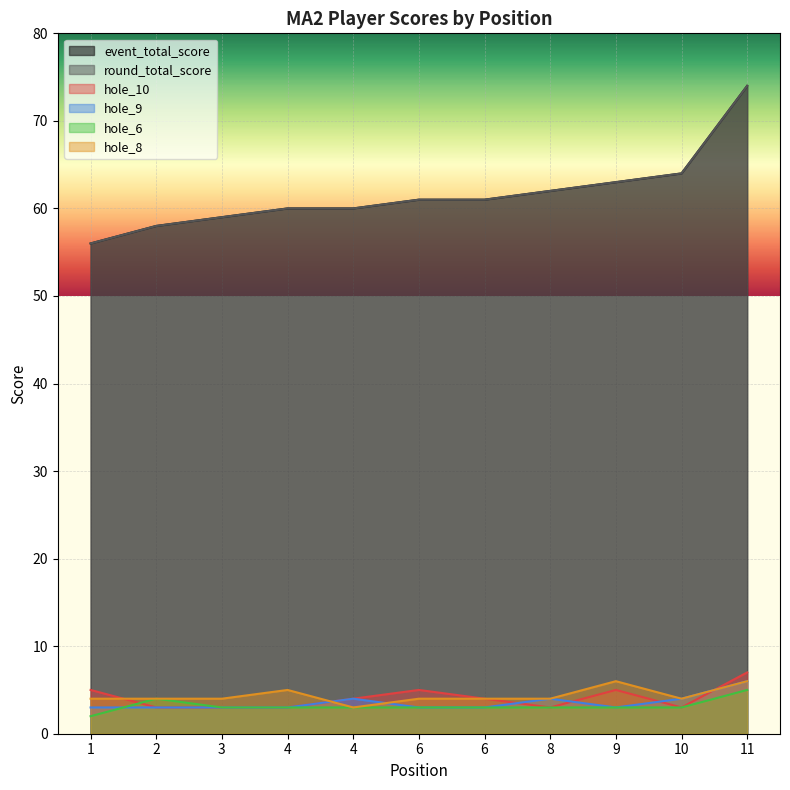

What is the sum of the hole_10 values at 3 and 9?

8